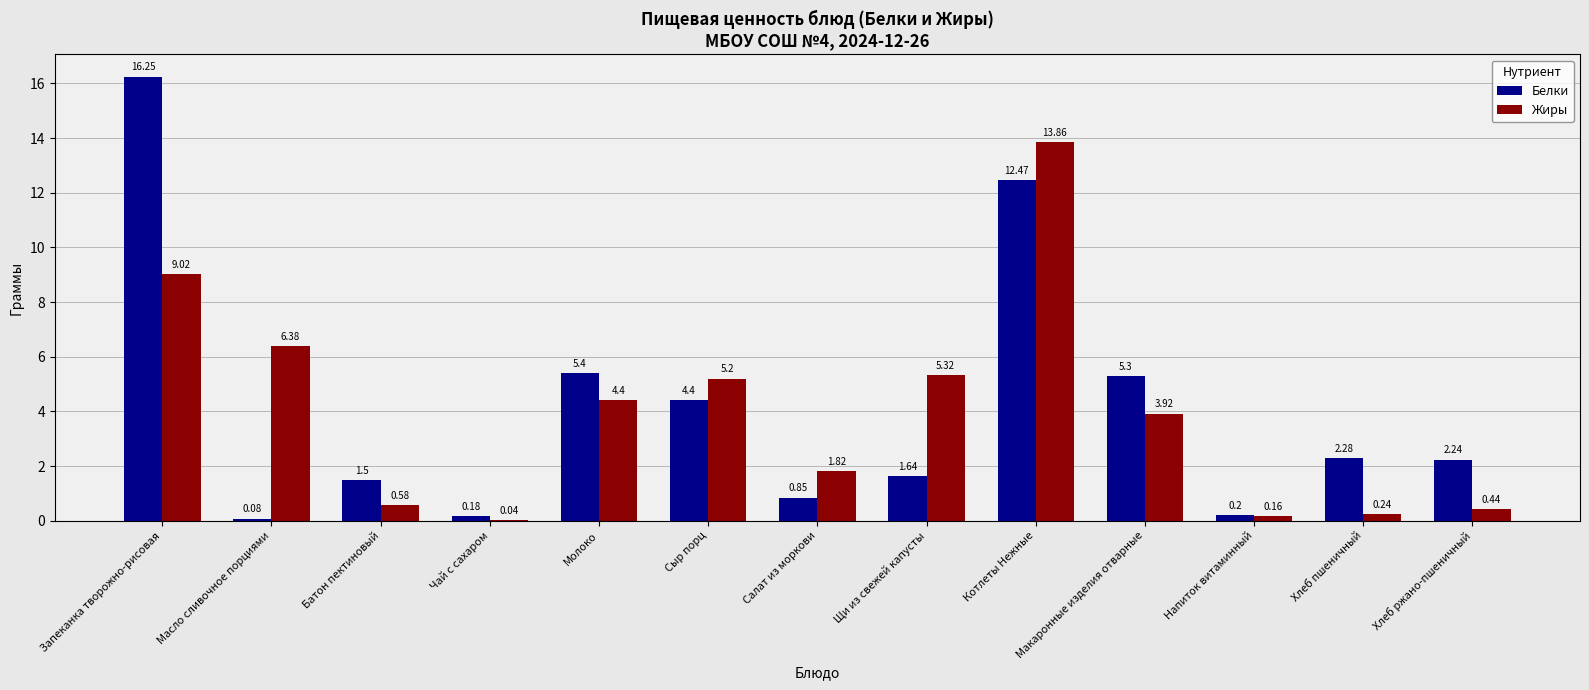

What are all the series names shown in the legend?

Белки, Жиры